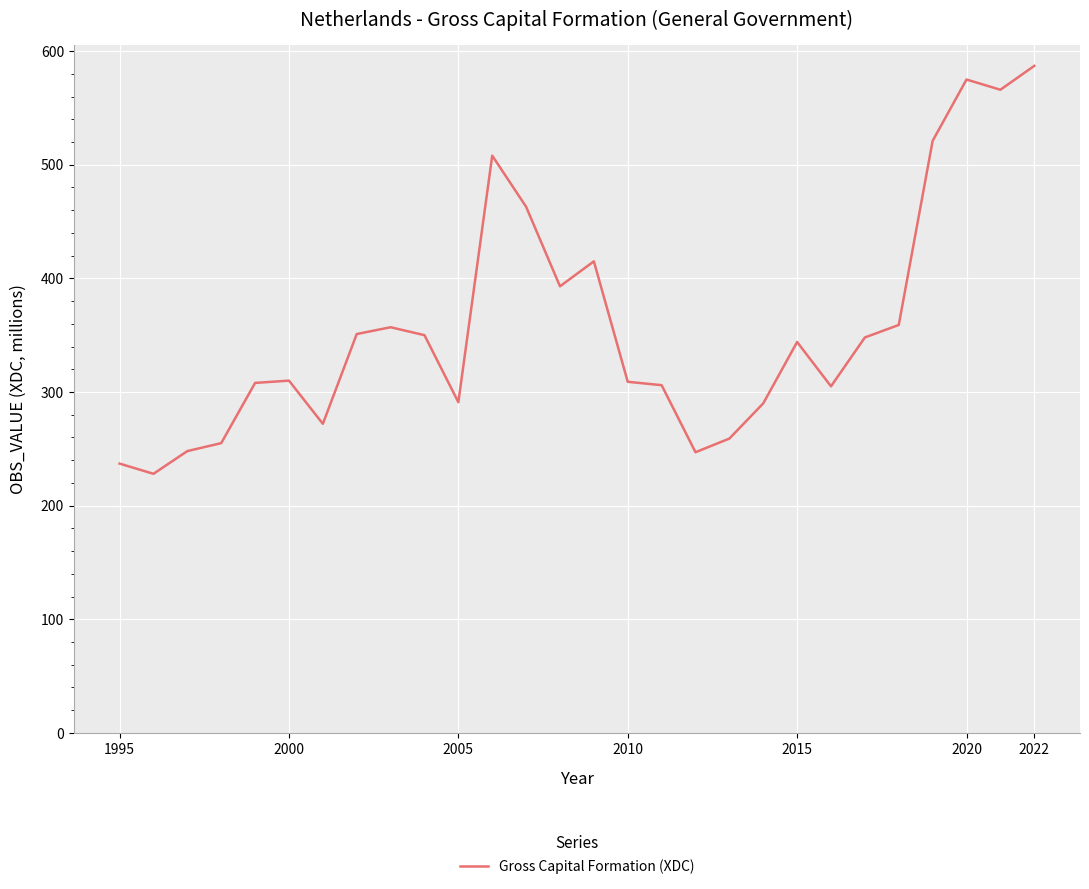

What is the minimum value shown in the chart?

228